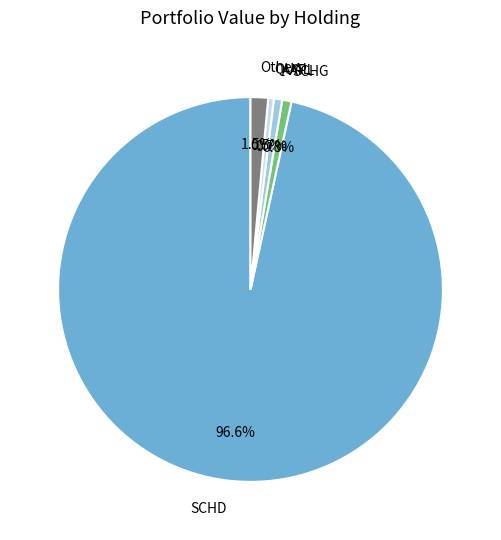

What is the largest slice in the pie chart?

SCHD